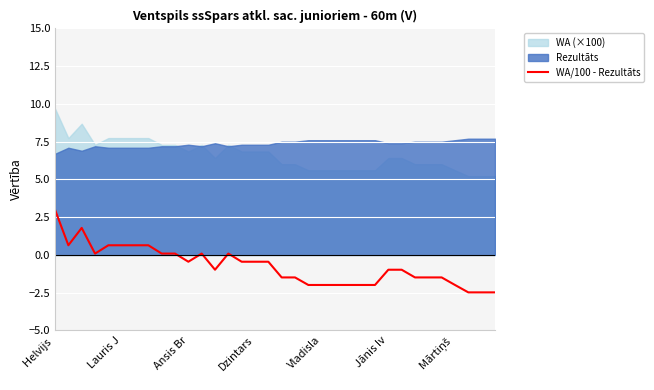

At which label does WA/100 - Rezultāts reach its peak?

Helvijs 